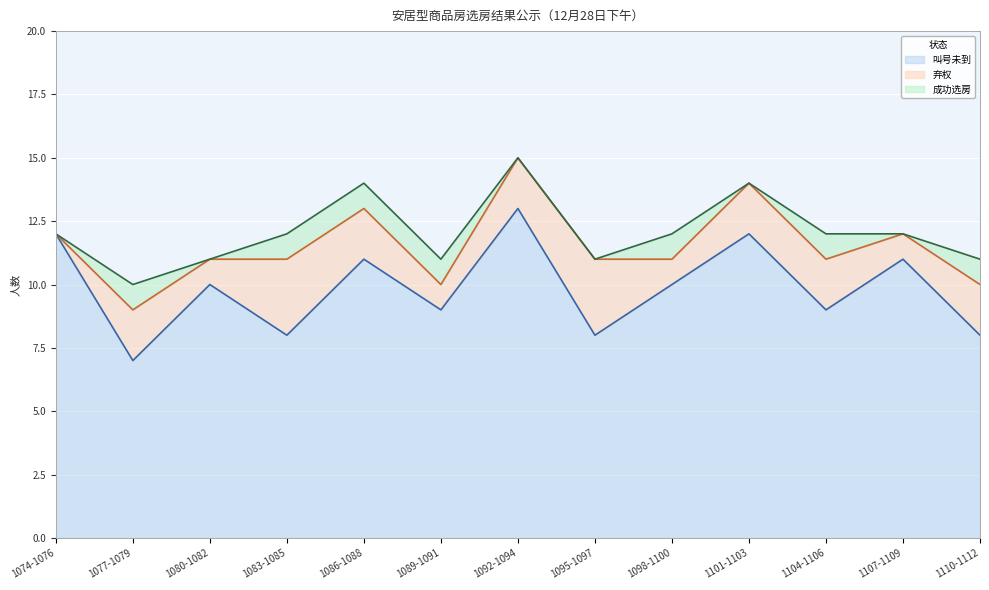

Reading left to right, transcribe all the data shown in this chart.

叫号未到: 12	7	10	8	11	9	13	8	10	12	9	11	8
弃权: 0	2	1	3	2	1	2	3	1	2	2	1	2
成功选房: 0	1	0	1	1	1	0	0	1	0	1	0	1